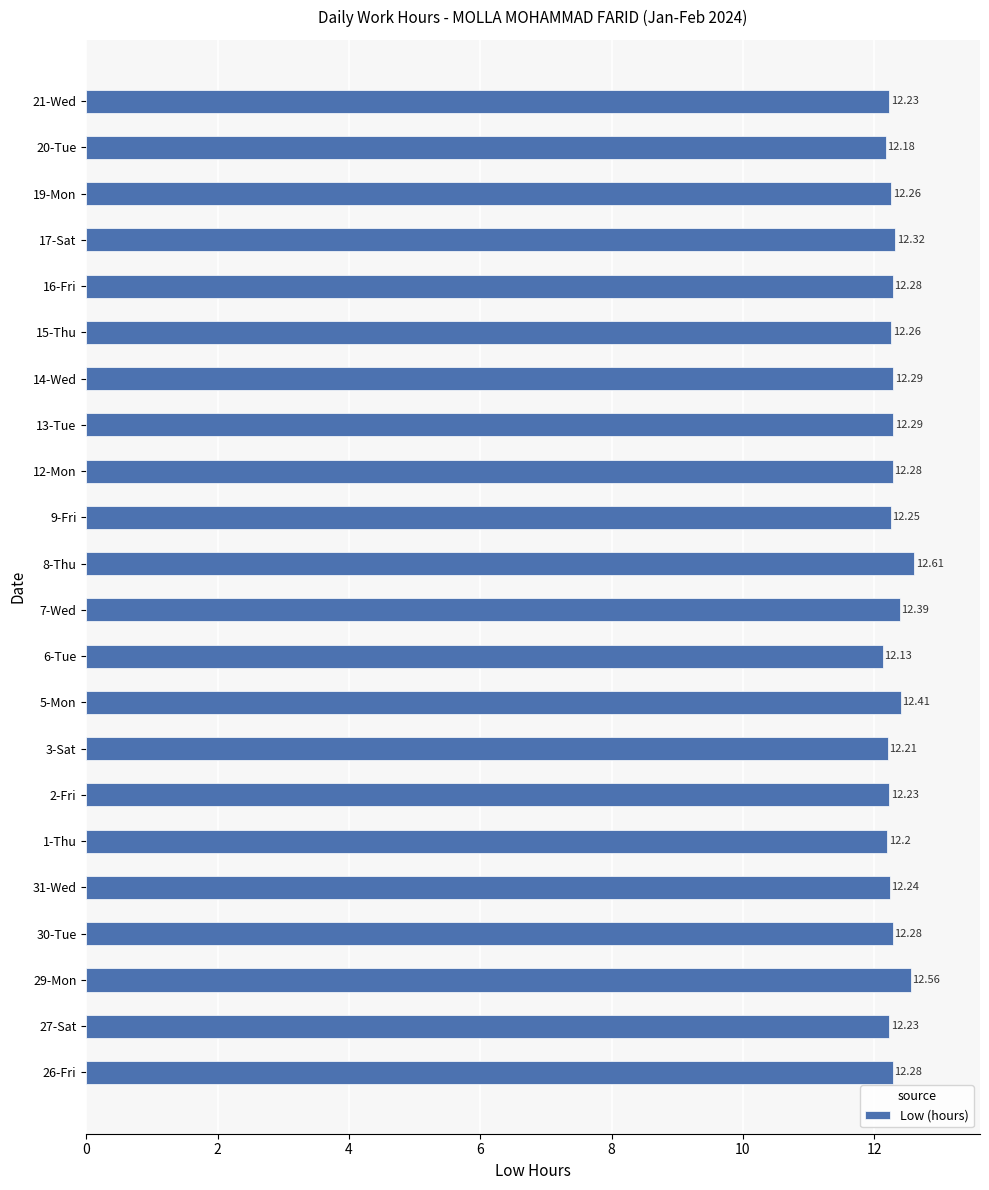

Between 19-Mon and 7-Wed, which is larger?

7-Wed